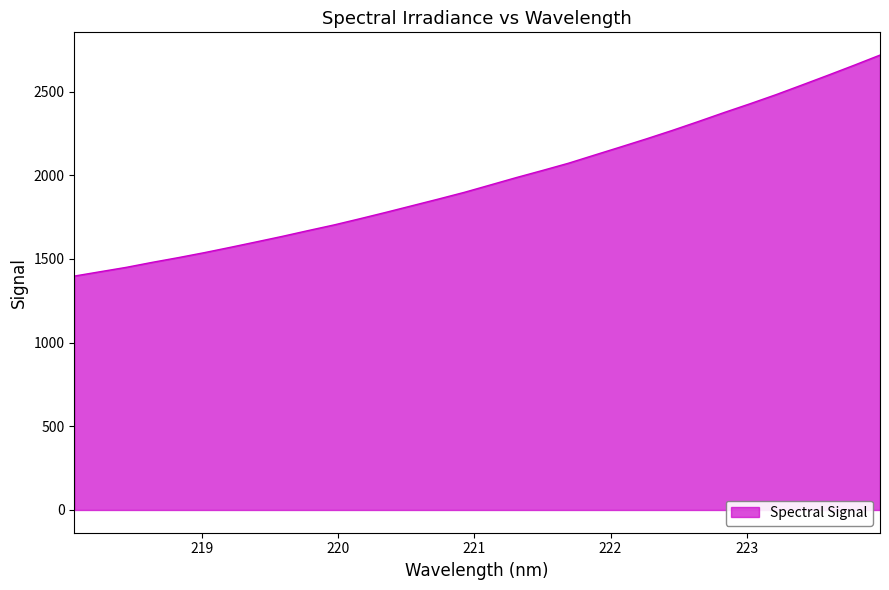

Reading right to left, extract all data points from this chart.

2717.8	2656.9	2597.6	2539.3	2481.7	2427.3	2374.9	2320.7	2267.8	2217.2	2168.4	2120.2	2071.6	2028.4	1986.2	1942.0	1898.0	1857.7	1818.4	1779.0	1740.9	1703.6	1669.7	1634.9	1601.9	1569.3	1537.5	1507.8	1479.6	1449.7	1423.7	1397.4